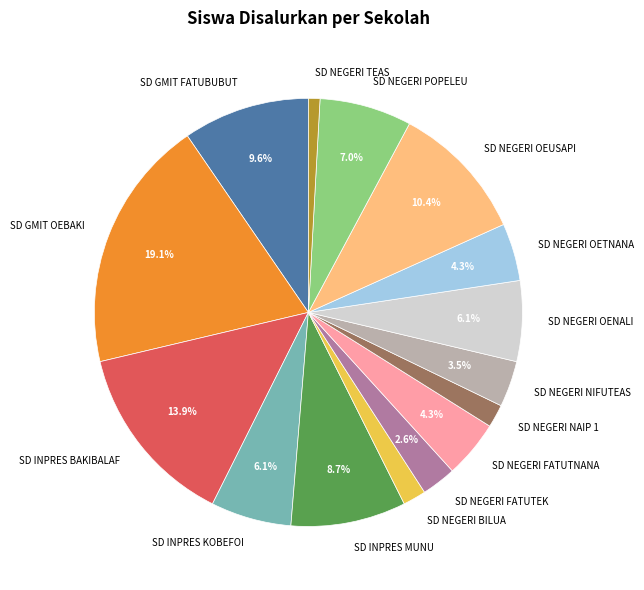

Which has a higher value, SD NEGERI TEAS or SD NEGERI NAIP 1?

SD NEGERI NAIP 1